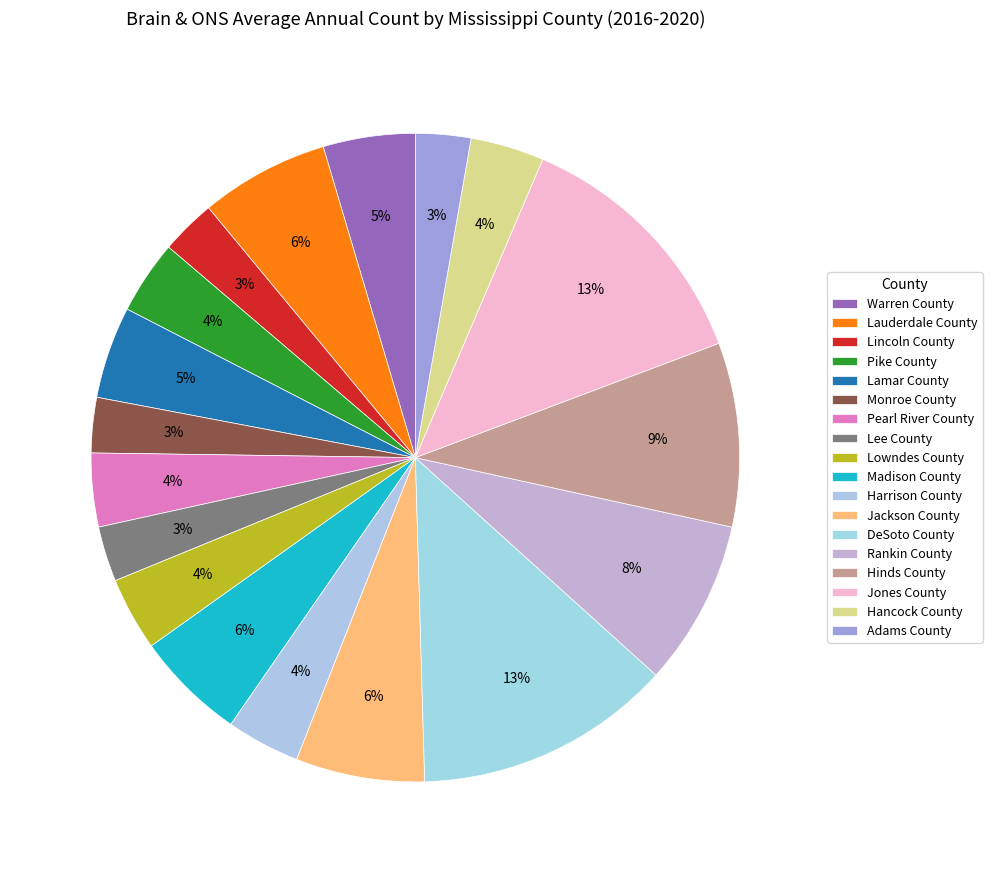

Do Lamar County and Rankin County together represent more than half of the pie?

No